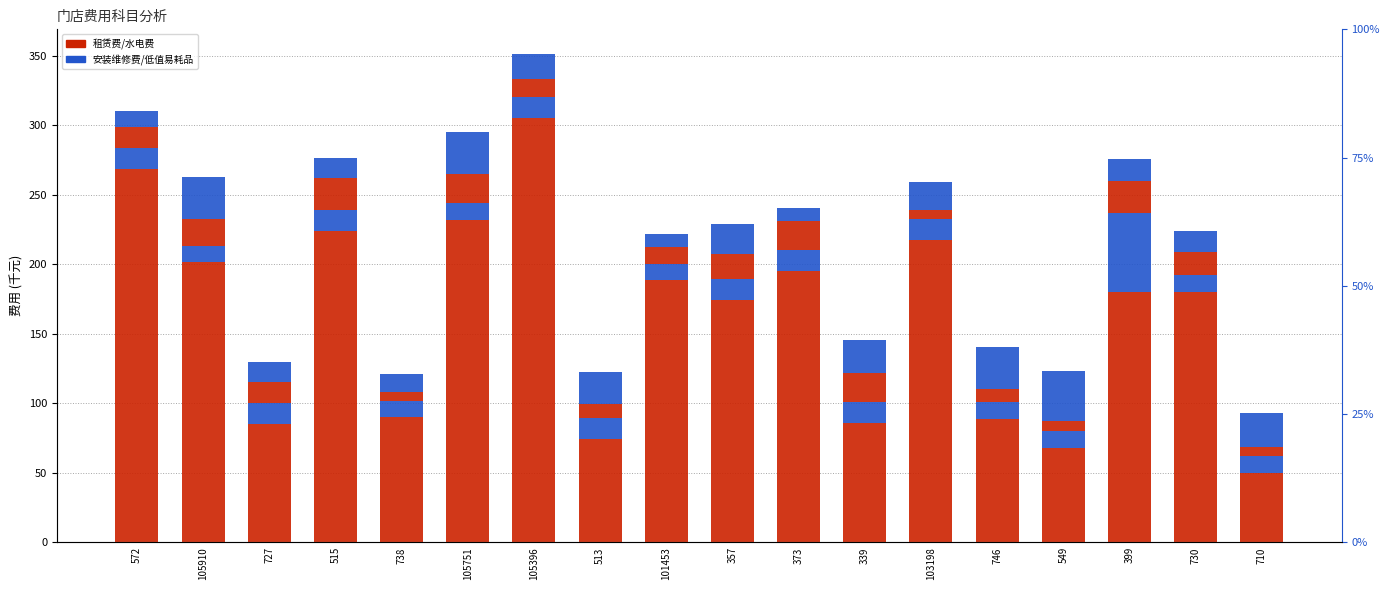

The value of 租赁费 at 727 is 142.9. True or false?

False